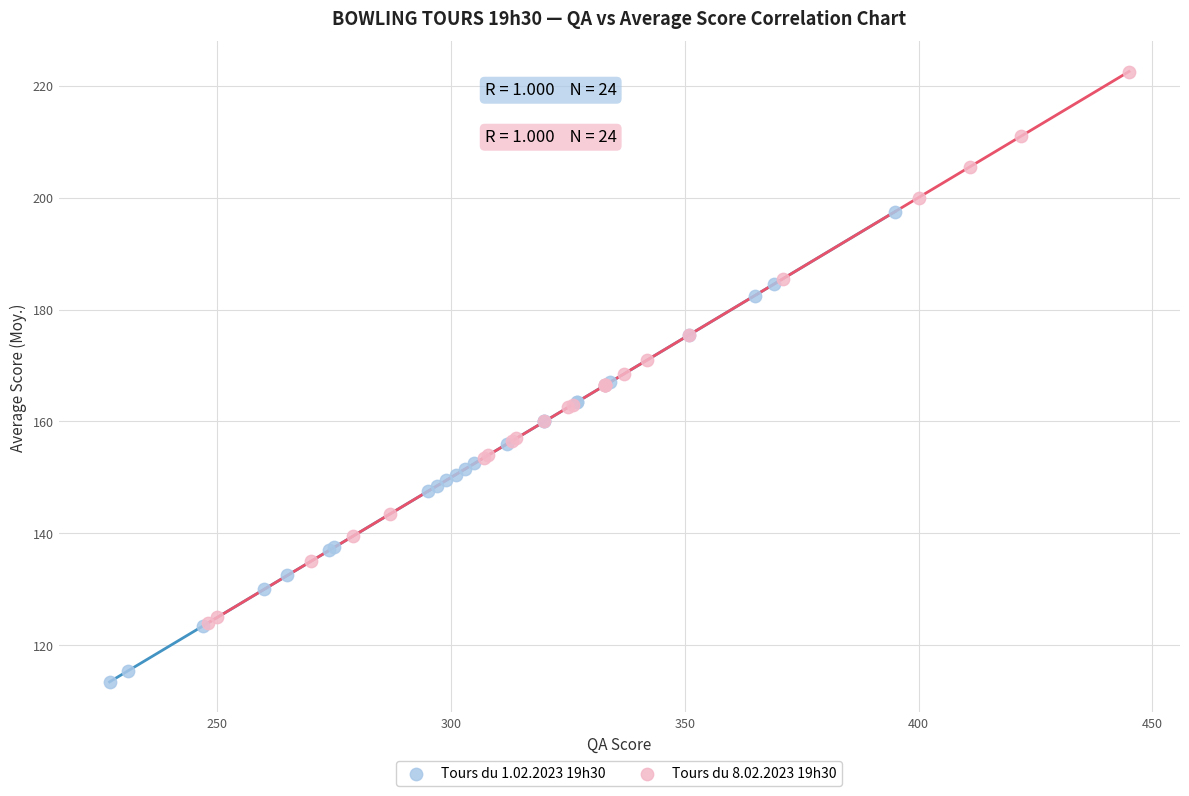

Which series contains the lowest Y value?

Tours du 1.02.2023 19h30